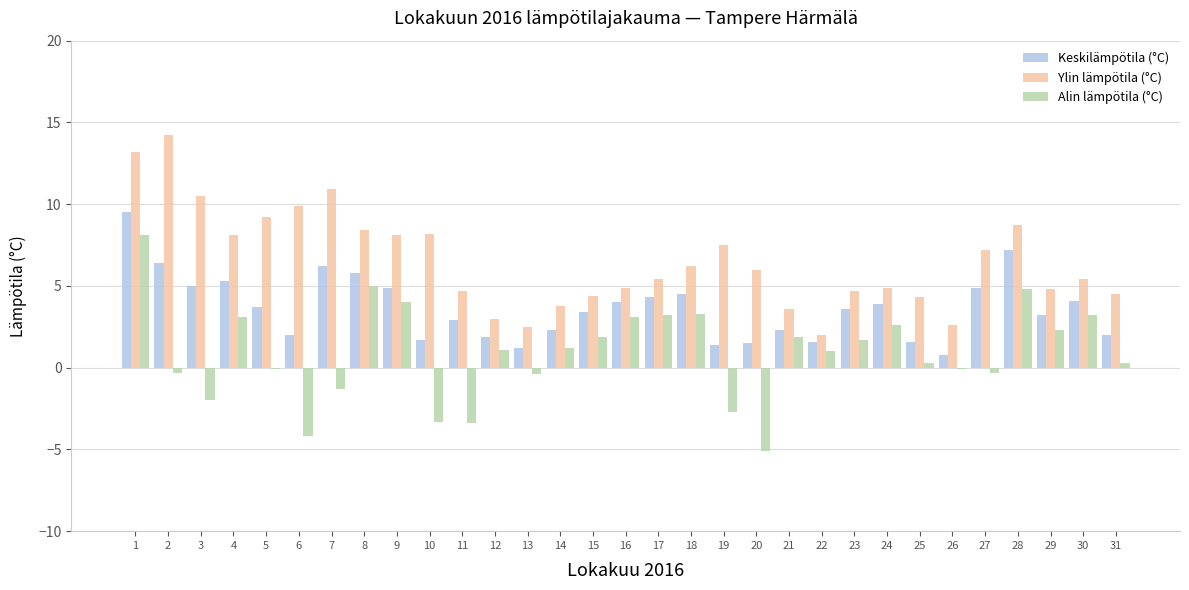

Which series has the largest range (max minus min)?

Alin lämpötila (°C)